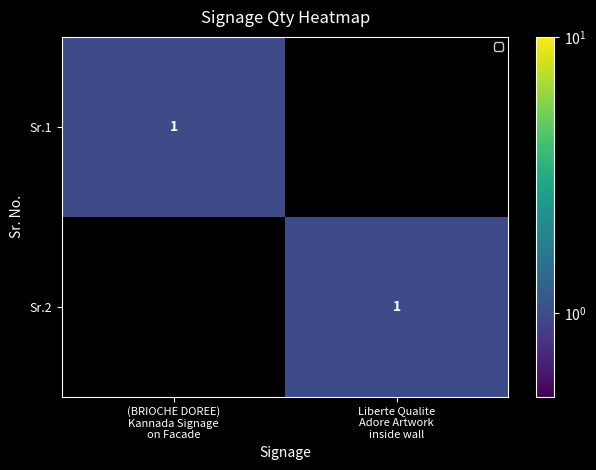

What is the sum of all Sr.2 values?

1